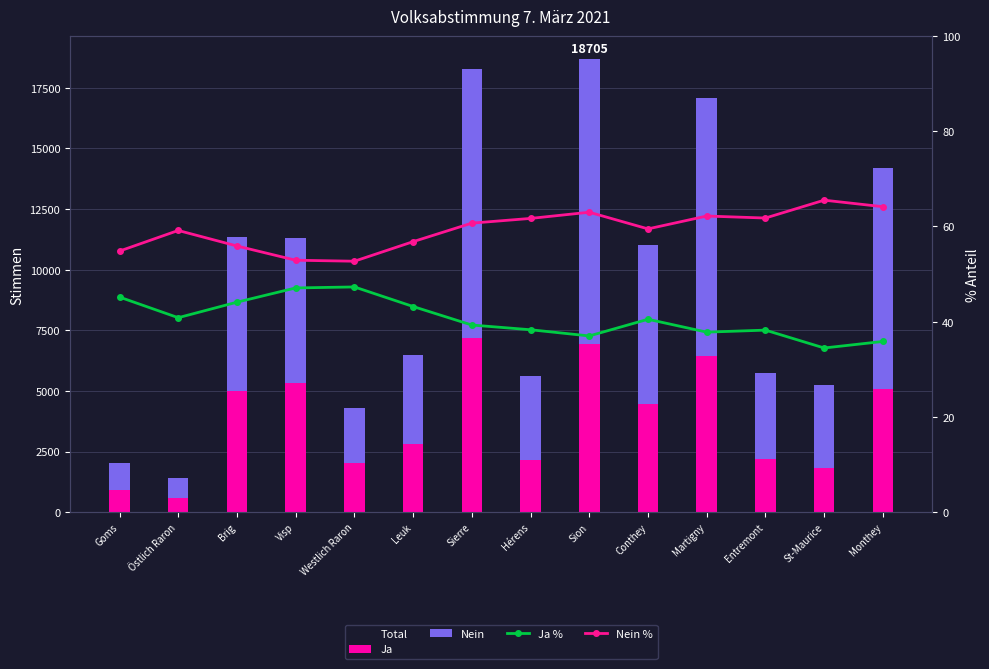

What position from the right is Sierre?

8